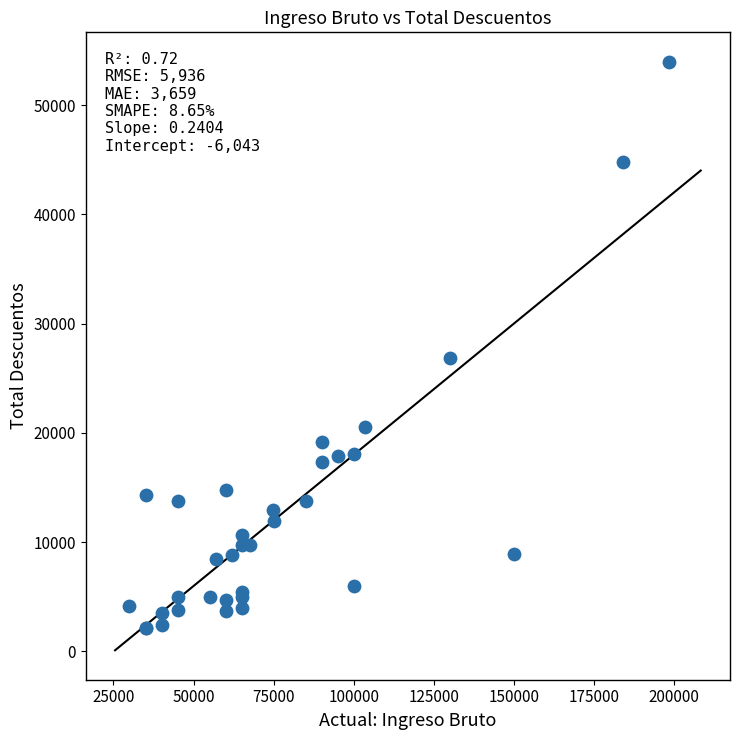

What Y value in the scatter plot is closest to 28040?

26870.1